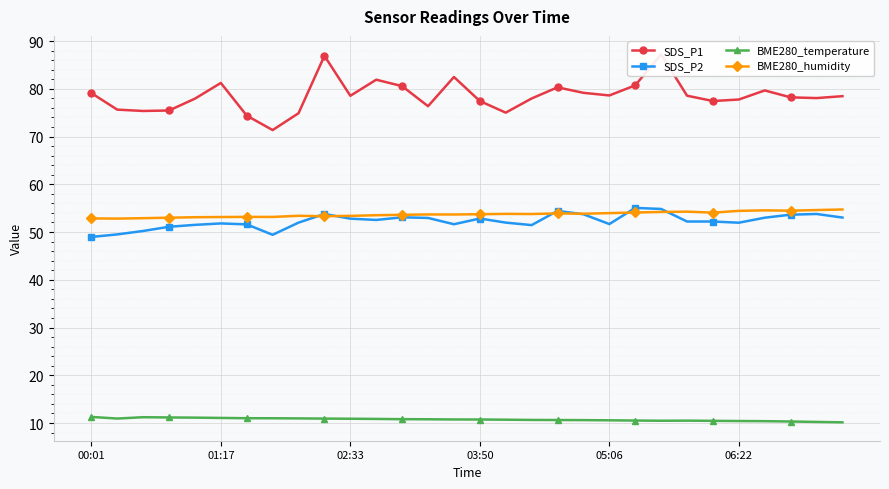

Read the SDS_P1 value at 14.

82.5